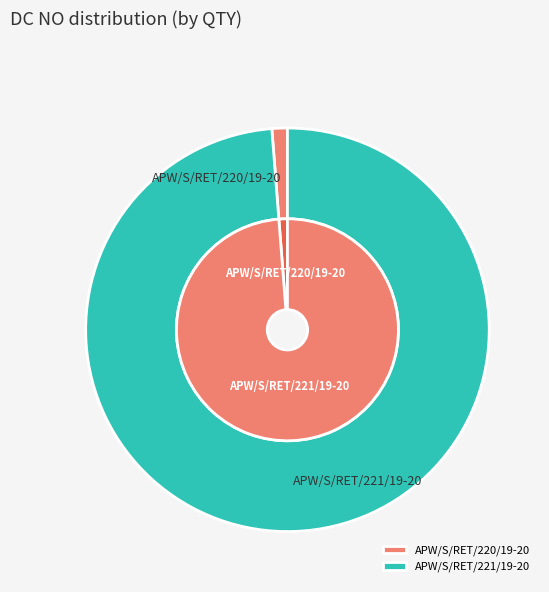

Count the number of slices in the pie.

2